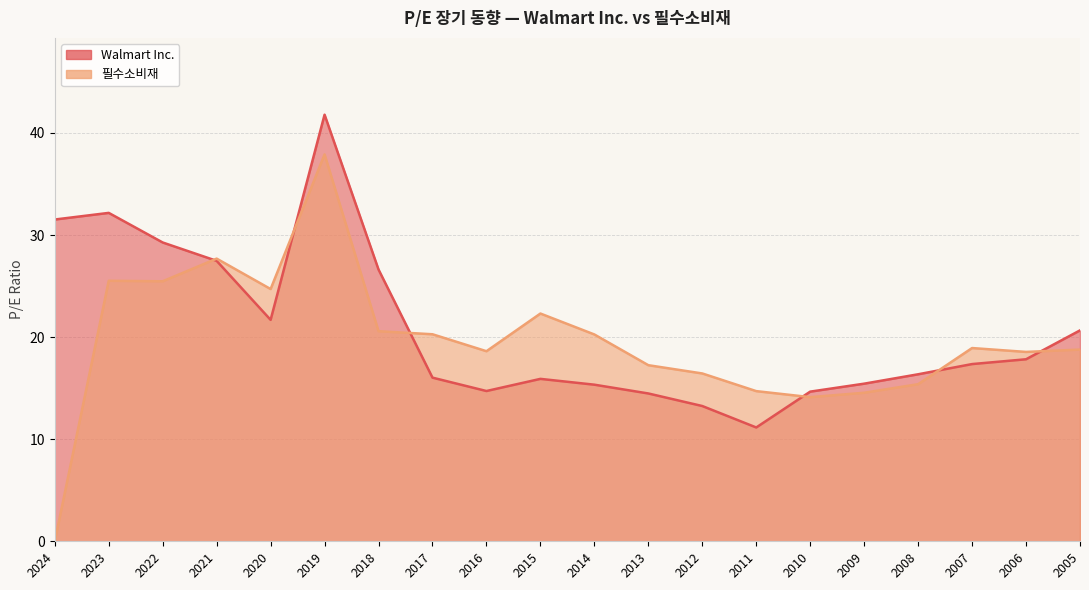

Which series has the widest spread of values?

필수소비재